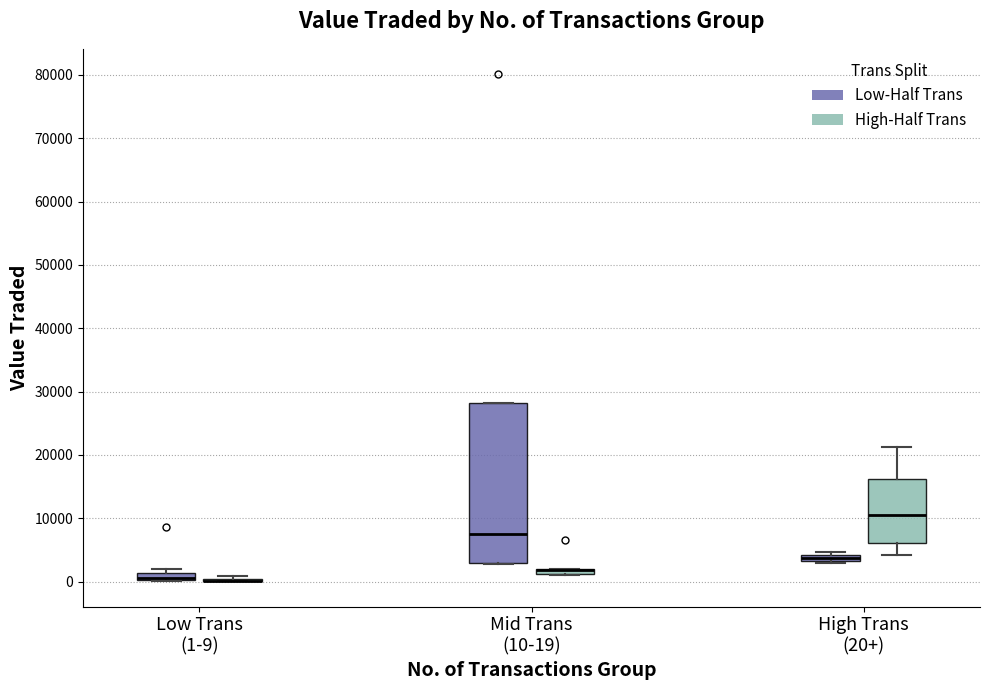

Where is the lower edge of the box for Mid Trans (10-19) (High-Half Trans) on the y-axis? The values are not printed on the chart, so give them approximately, as read against the axis.

1000